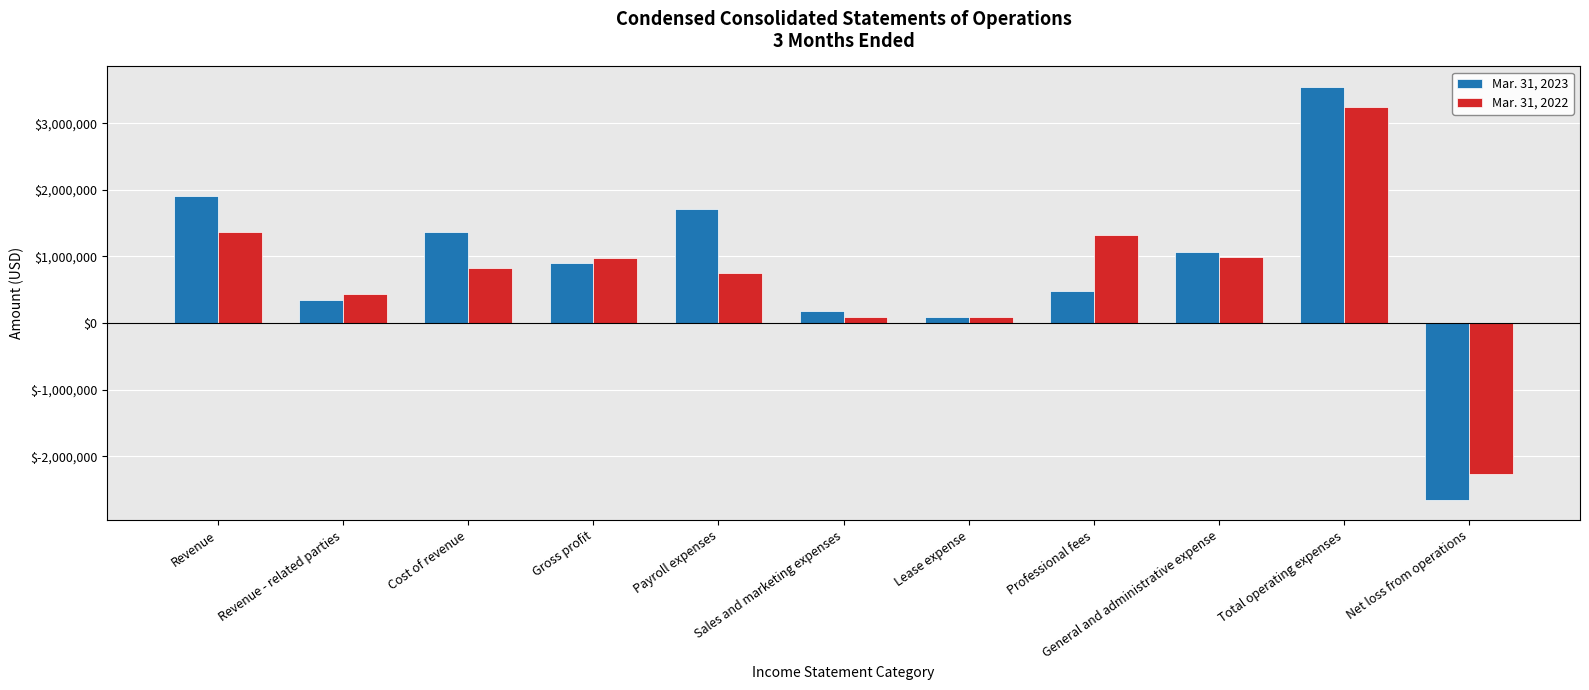

Is it true that Mar. 31, 2023 equals 1027061 at Payroll expenses?

False